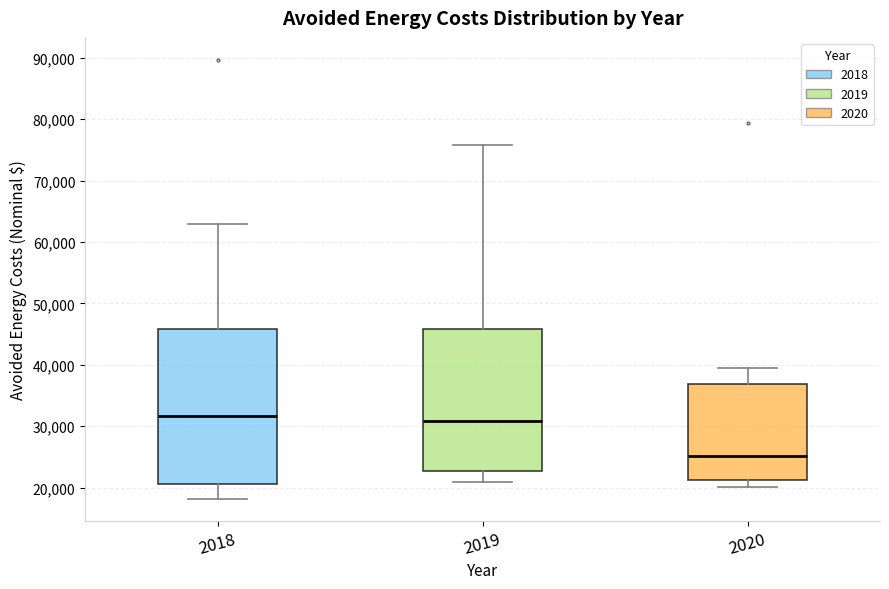

Which box is the tallest, from its lower edge to its upper edge?

2018